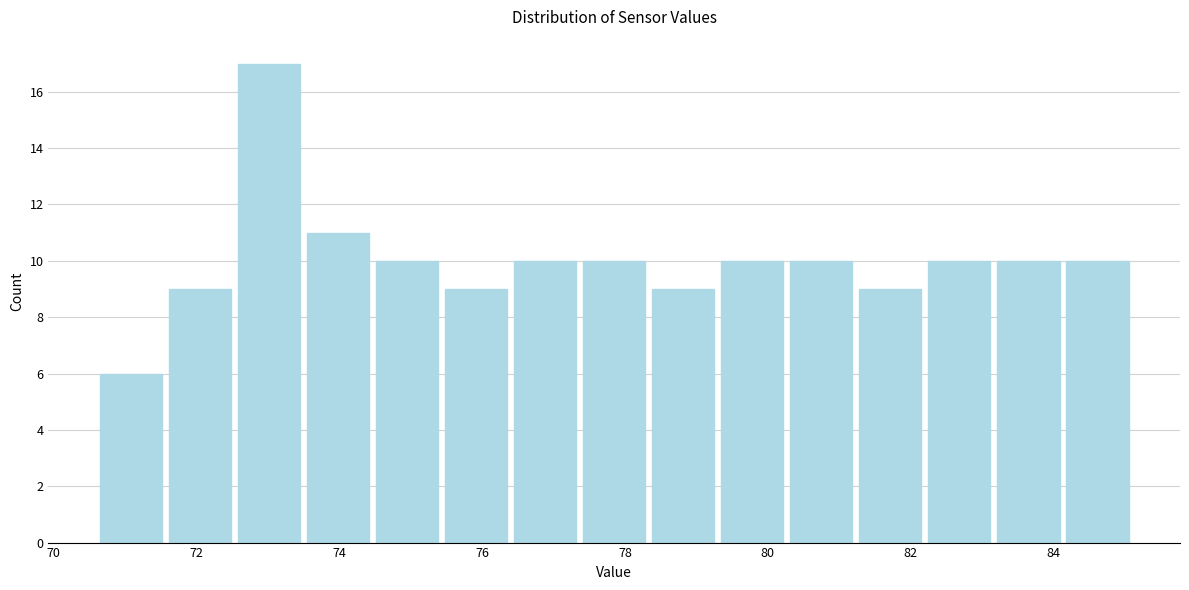

Which range on the x-axis has the tallest bar?

72.6 to 73.6